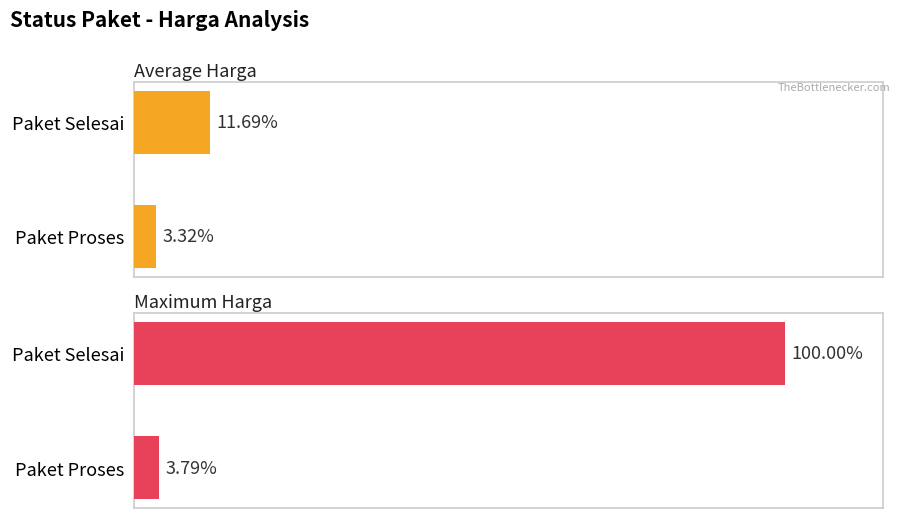

List the series in order of their overall mean, lowest first.

Average Harga, Maximum Harga